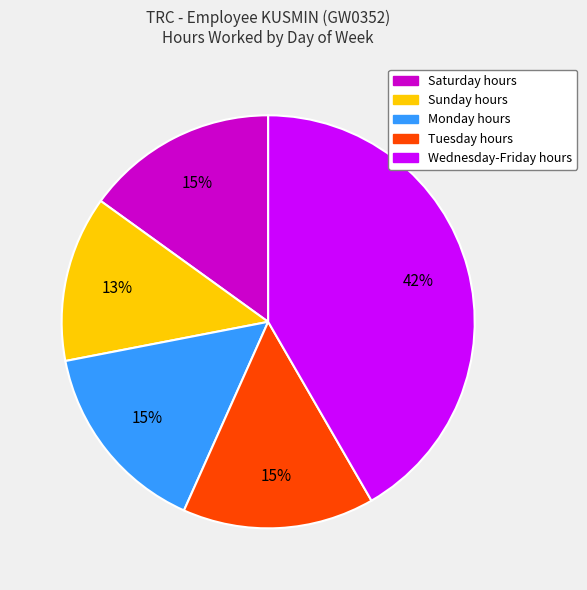

How many slices are in this pie chart?

5